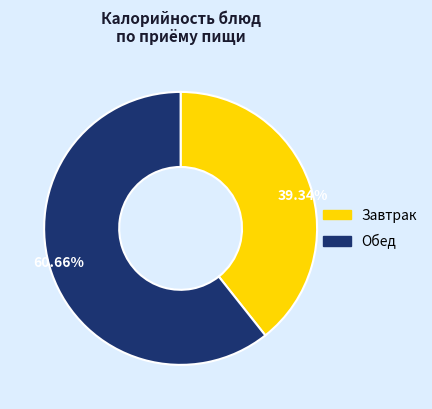

Between 39.34% and 60.66%, which is larger?

60.66%